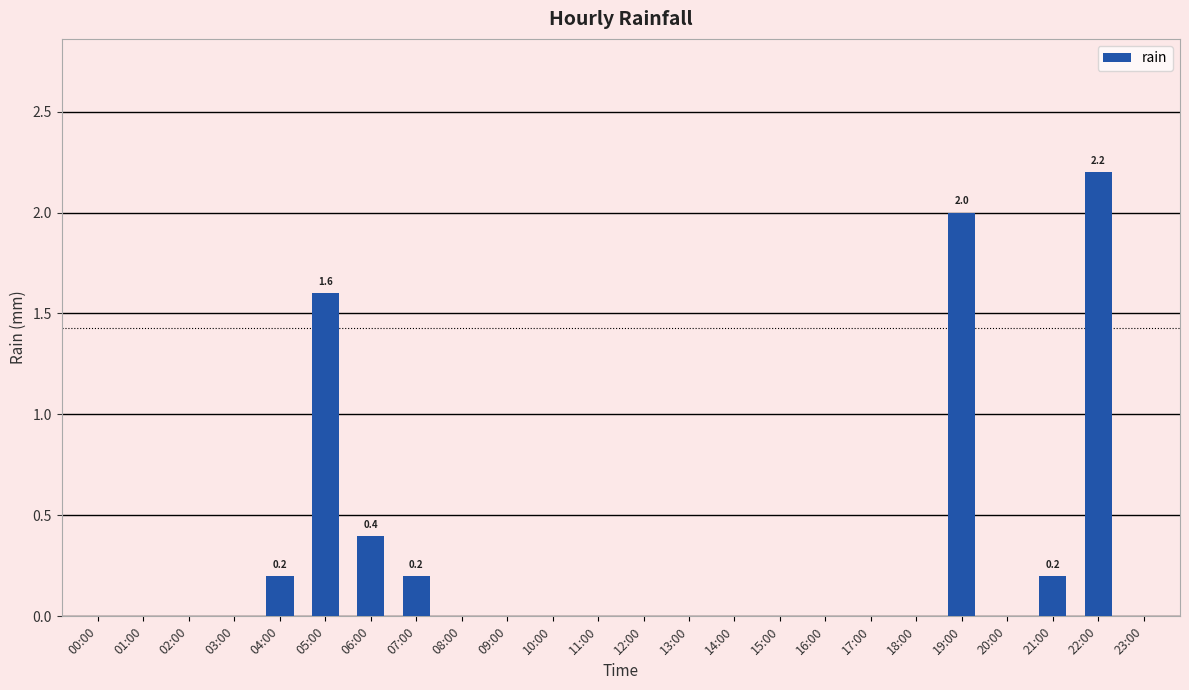

What is the approximate value at 04:00?

0.2